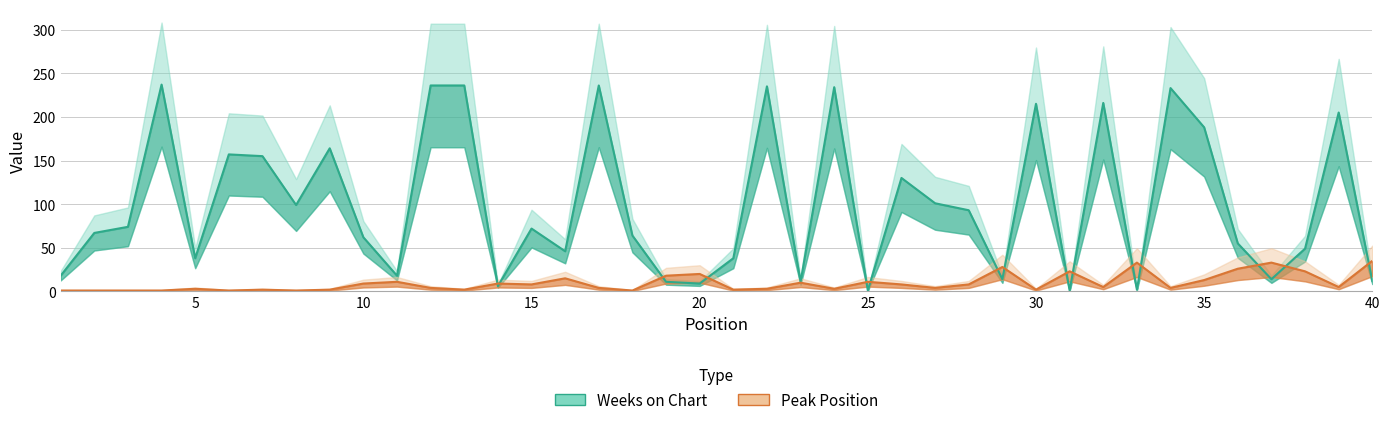

After their last crossing, which series has the higher values: Weeks on Chart or Peak Position?

Peak Position